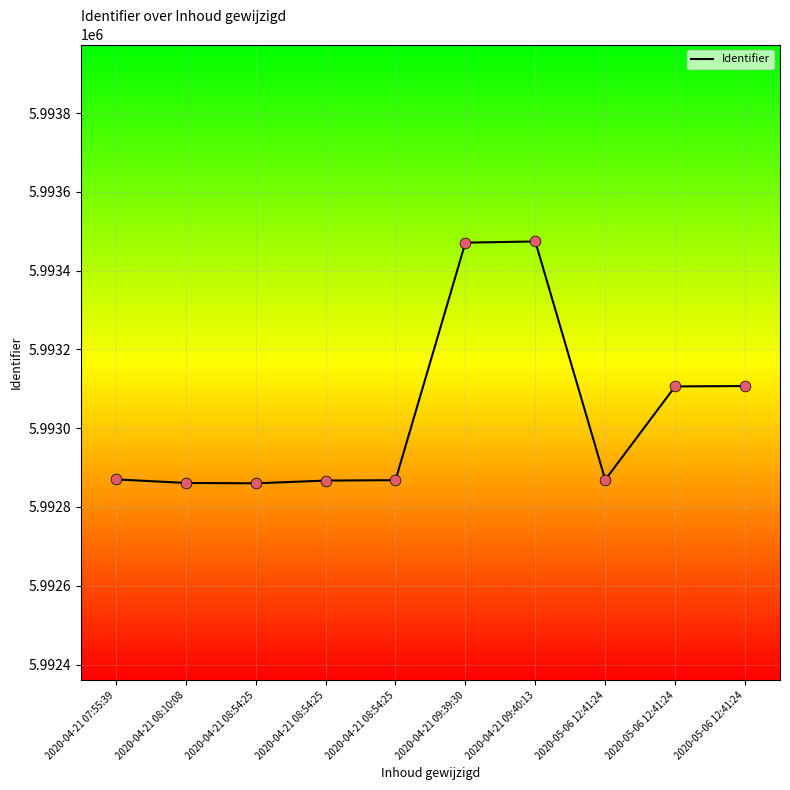

What is the ratio of the value at 2020-04-21 08:54:25 to the value at 2020-05-06 12:41:24?

1.0